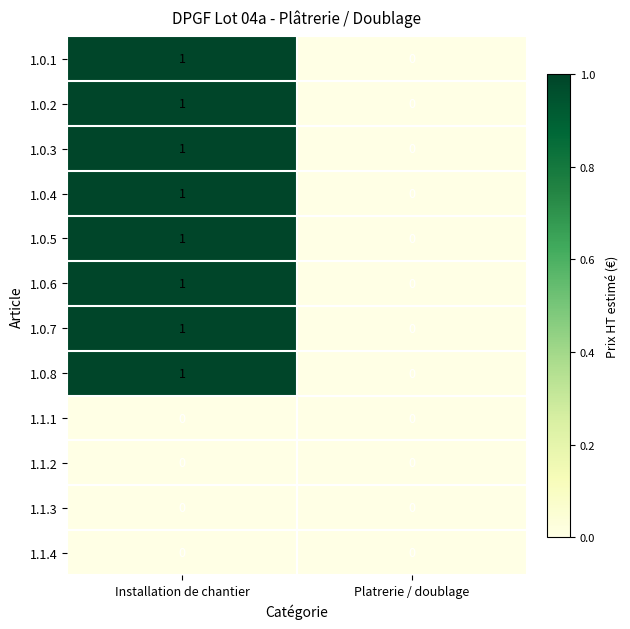

Reading right to left, list all the values displayed in this chart.

1.0.1: Platrerie / doublage=0	Installation de chantier=1
1.0.2: Platrerie / doublage=0	Installation de chantier=1
1.0.3: Platrerie / doublage=0	Installation de chantier=1
1.0.4: Platrerie / doublage=0	Installation de chantier=1
1.0.5: Platrerie / doublage=0	Installation de chantier=1
1.0.6: Platrerie / doublage=0	Installation de chantier=1
1.0.7: Platrerie / doublage=0	Installation de chantier=1
1.0.8: Platrerie / doublage=0	Installation de chantier=1
1.1.1: Platrerie / doublage=0	Installation de chantier=0
1.1.2: Platrerie / doublage=0	Installation de chantier=0
1.1.3: Platrerie / doublage=0	Installation de chantier=0
1.1.4: Platrerie / doublage=0	Installation de chantier=0